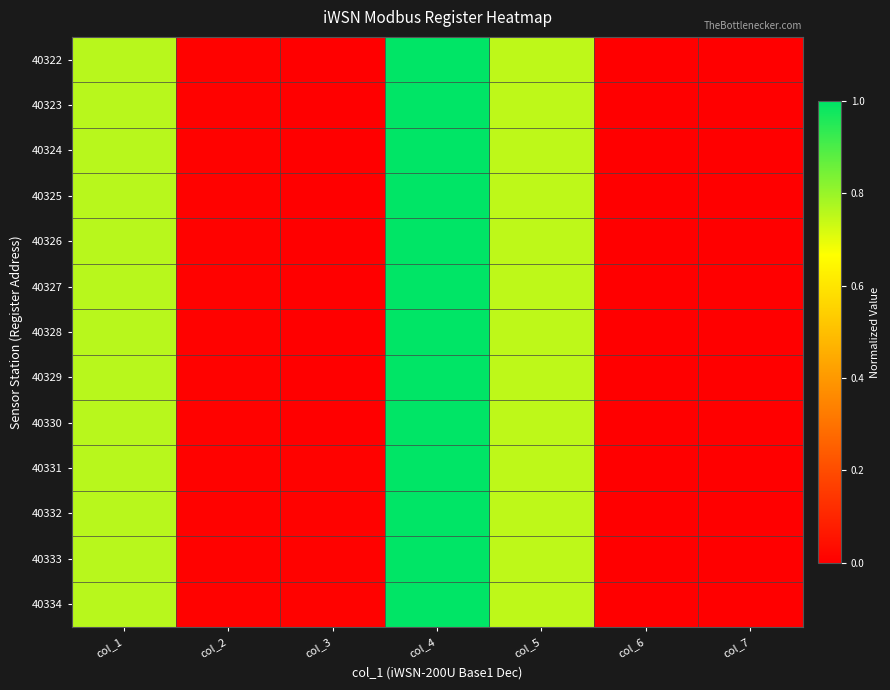

Reading left to right, transcribe all the data shown in this chart.

40322: col_1=0.8	col_2=0.0	col_3=0.0	col_4=1.0	col_5=0.8	col_6=0.0	col_7=0.0
40323: col_1=0.8	col_2=0.0	col_3=0.0	col_4=1.0	col_5=0.8	col_6=0.0	col_7=0.0
40324: col_1=0.8	col_2=0.0	col_3=0.0	col_4=1.0	col_5=0.8	col_6=0.0	col_7=0.0
40325: col_1=0.8	col_2=0.0	col_3=0.0	col_4=1.0	col_5=0.8	col_6=0.0	col_7=0.0
40326: col_1=0.8	col_2=0.0	col_3=0.0	col_4=1.0	col_5=0.8	col_6=0.0	col_7=0.0
40327: col_1=0.8	col_2=0.0	col_3=0.0	col_4=1.0	col_5=0.8	col_6=0.0	col_7=0.0
40328: col_1=0.8	col_2=0.0	col_3=0.0	col_4=1.0	col_5=0.8	col_6=0.0	col_7=0.0
40329: col_1=0.8	col_2=0.0	col_3=0.0	col_4=1.0	col_5=0.8	col_6=0.0	col_7=0.0
40330: col_1=0.8	col_2=0.0	col_3=0.0	col_4=1.0	col_5=0.8	col_6=0.0	col_7=0.0
40331: col_1=0.8	col_2=0.0	col_3=0.0	col_4=1.0	col_5=0.8	col_6=0.0	col_7=0.0
40332: col_1=0.8	col_2=0.0	col_3=0.0	col_4=1.0	col_5=0.8	col_6=0.0	col_7=0.0
40333: col_1=0.8	col_2=0.0	col_3=0.0	col_4=1.0	col_5=0.8	col_6=0.0	col_7=0.0
40334: col_1=0.8	col_2=0.0	col_3=0.0	col_4=1.0	col_5=0.8	col_6=0.0	col_7=0.0